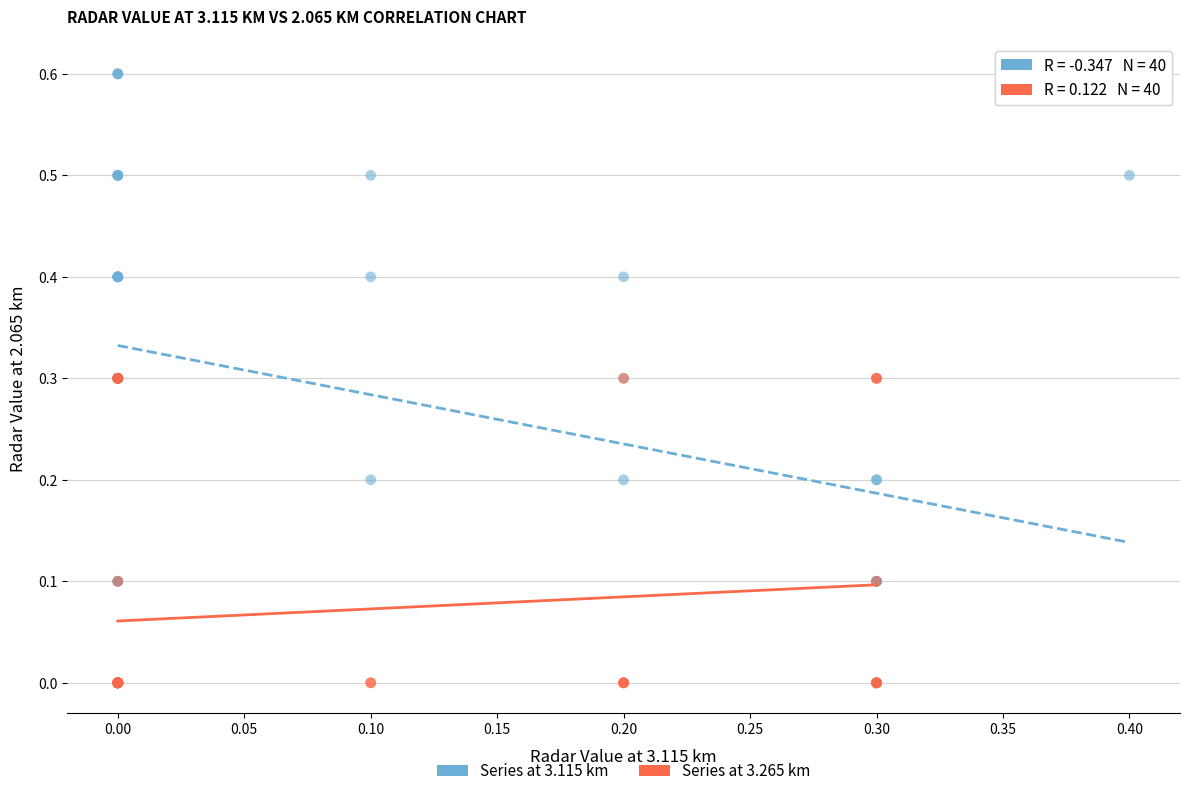

Which series reaches the maximum Y coordinate?

Series at 3.115 km